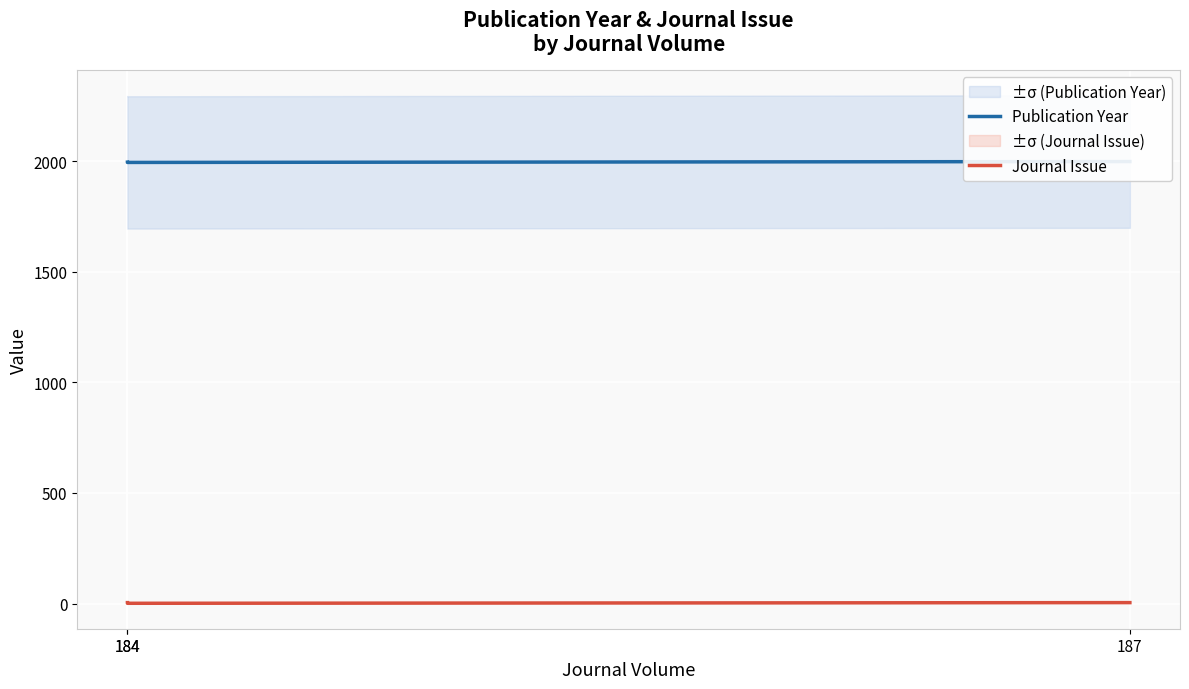

What is the difference between the Publication Year values at 184 and 187?

4